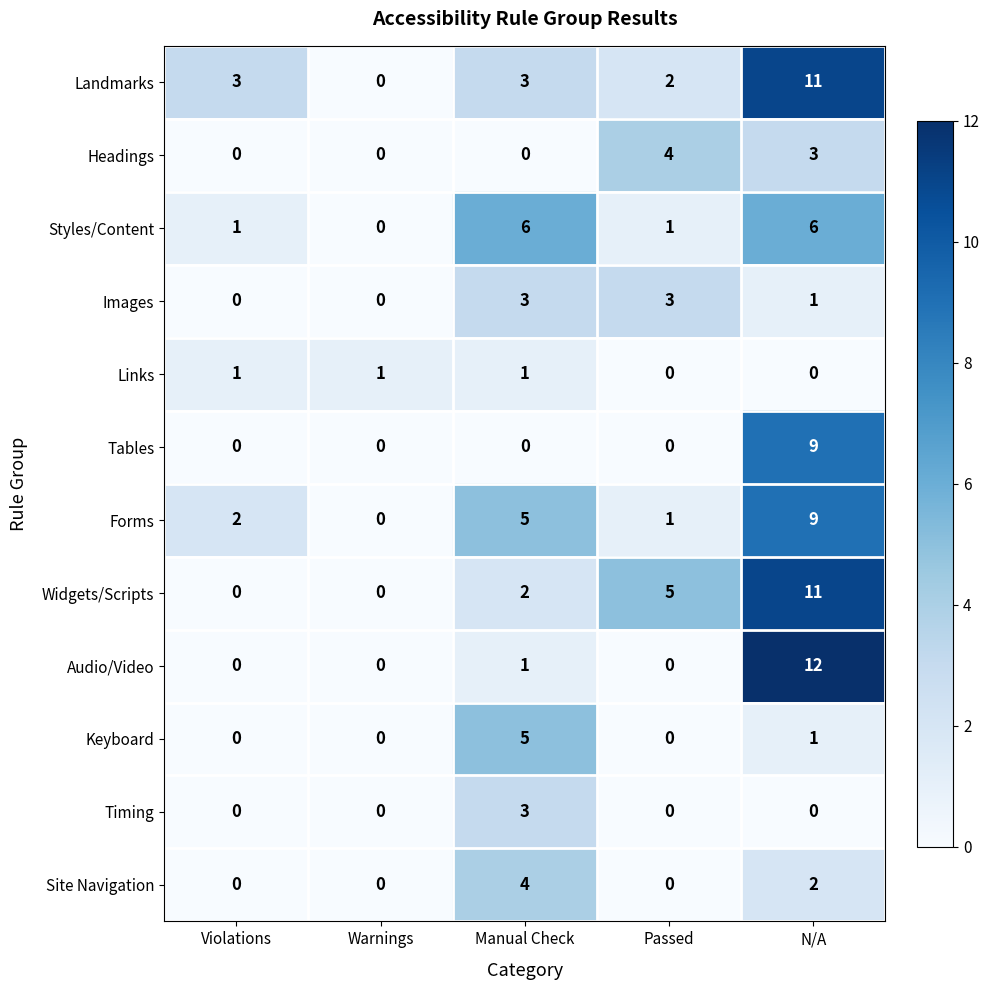

What is the maximum value shown in the chart?

12